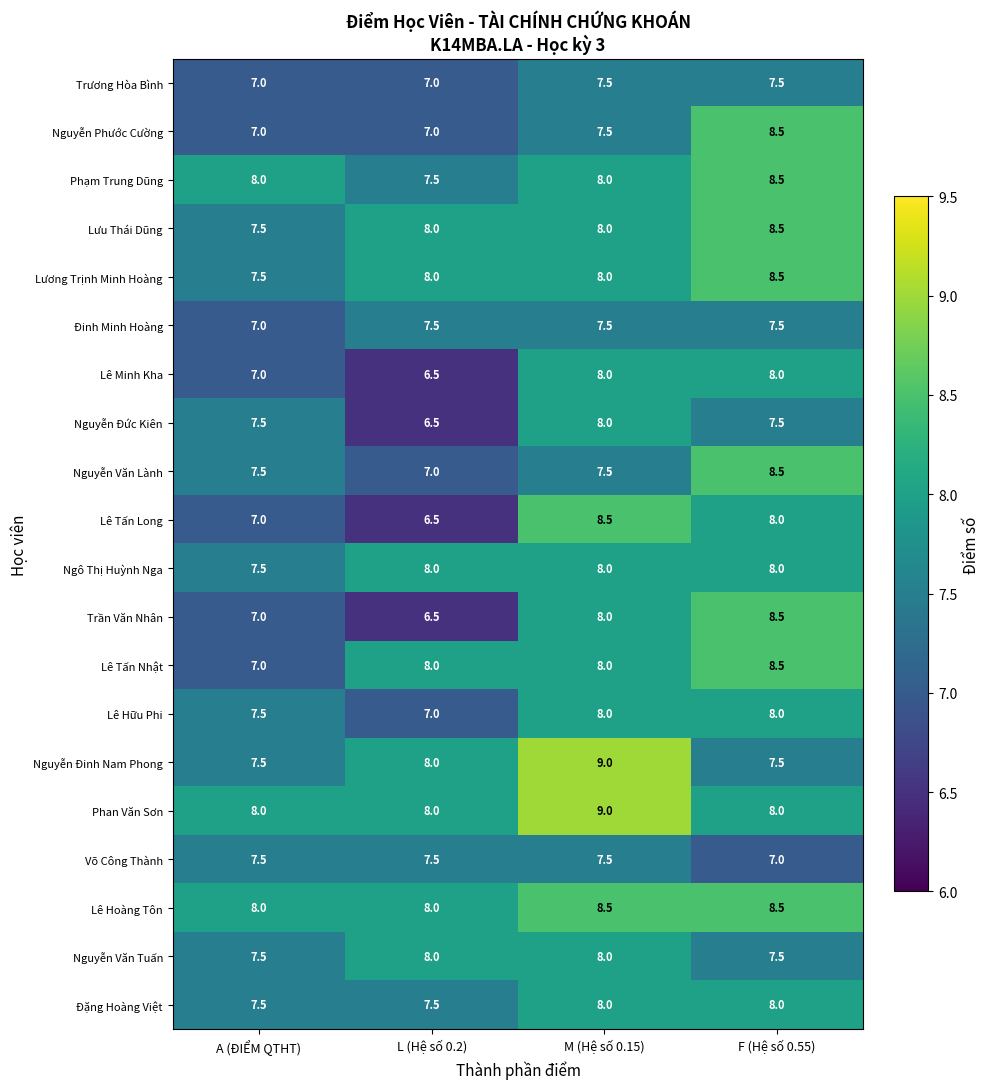

The Lưu Thái Dũng series shows 7.5 at A (ĐIỂM QTHT). True or false?

True